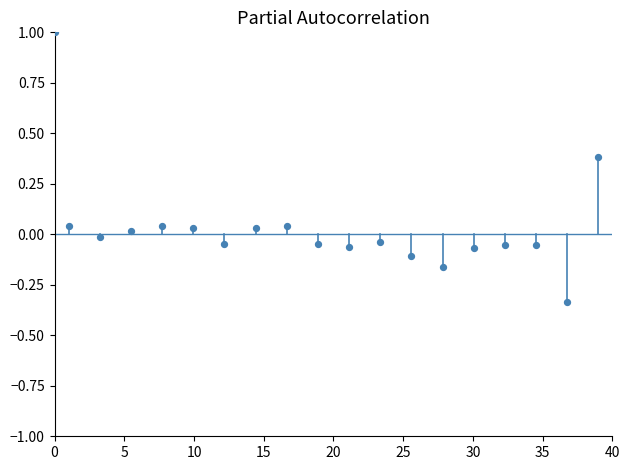

What is the range of X values (max minus min)?

39.0